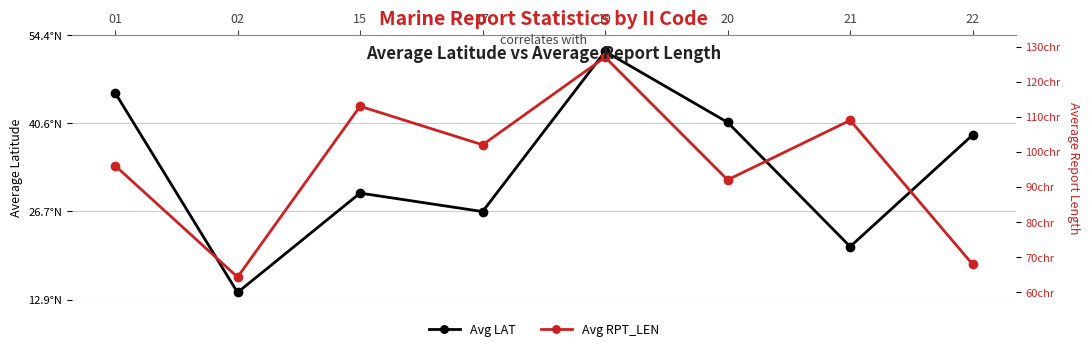

How many lines are shown in the chart?

2